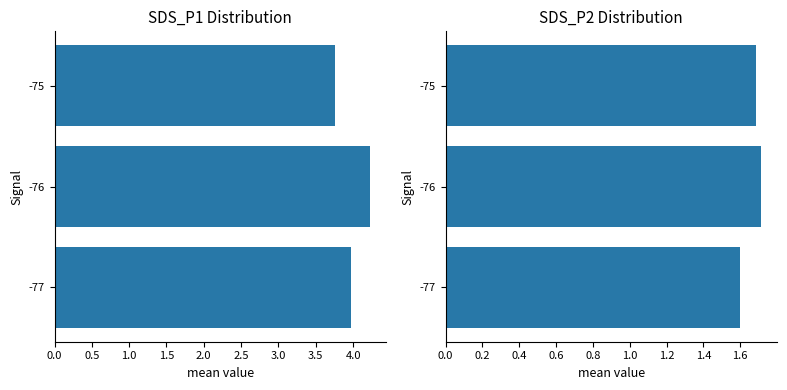

Which series changed the most between -77 and -75?

SDS_P1